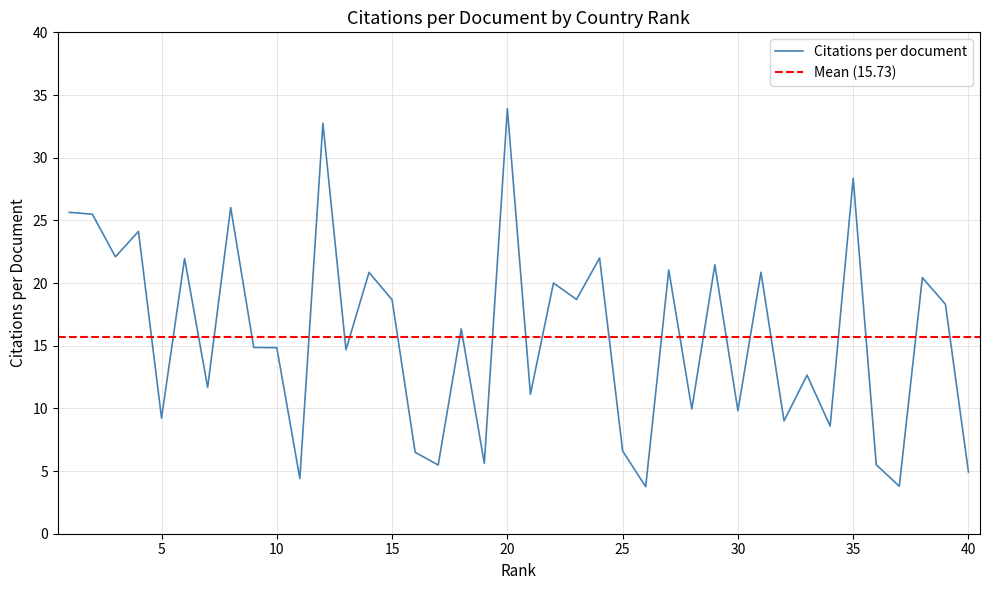

What is the lowest value of the Citations per document series?

3.8